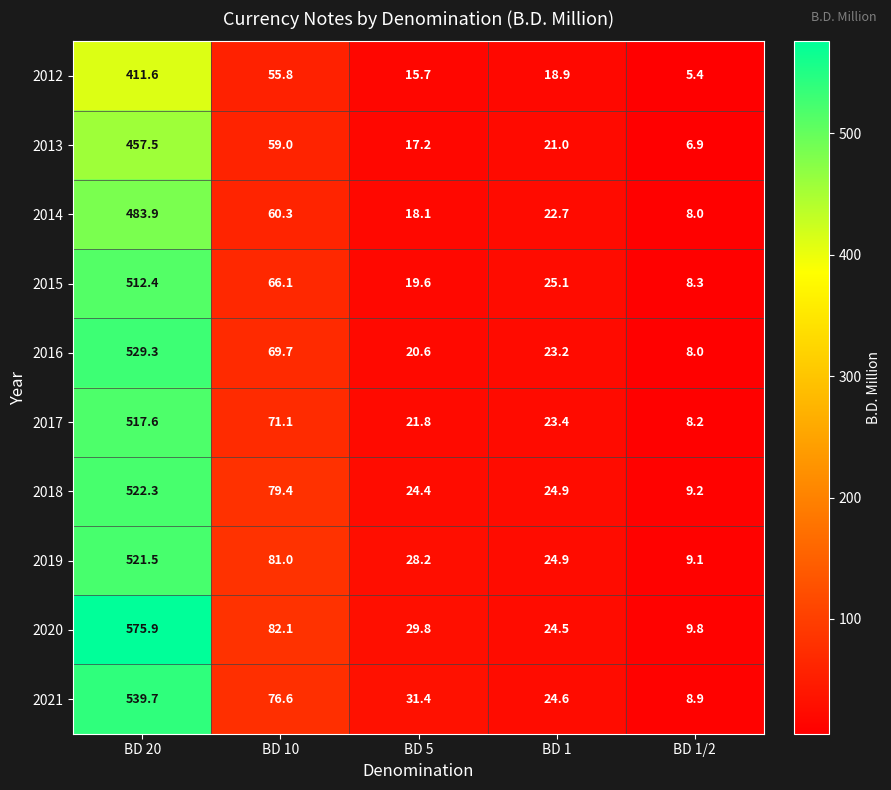

What value does the 2015 series have at BD 5?

19.6